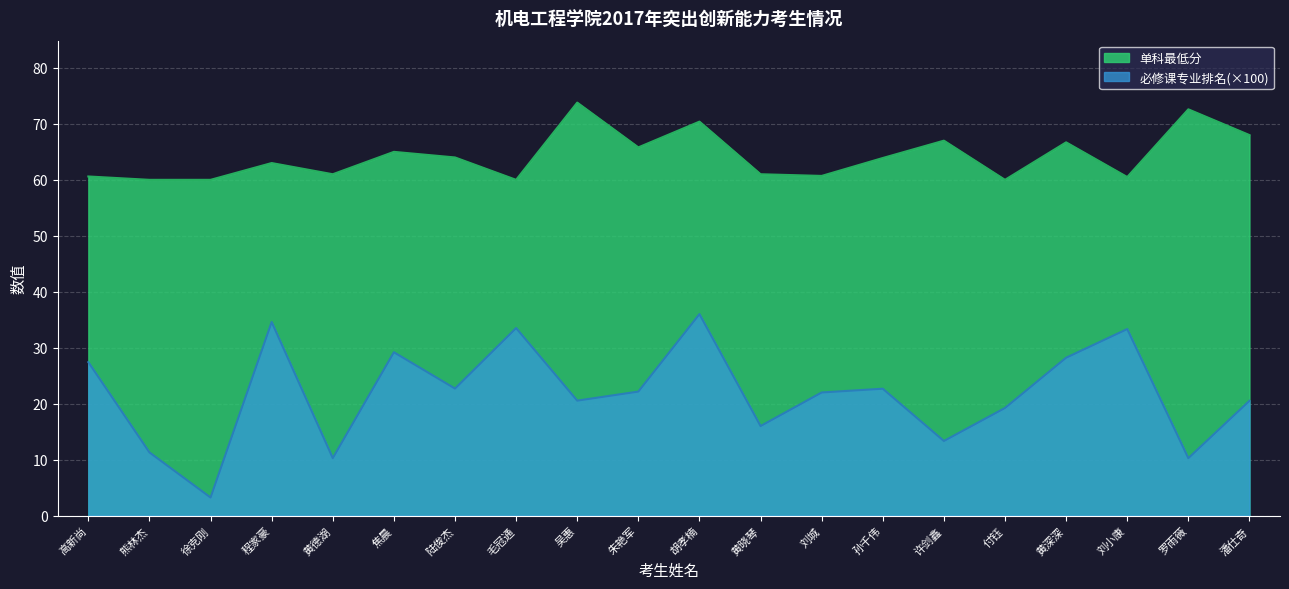

Which category has the highest value in the 必修课专业排名 series?

胡孝楠